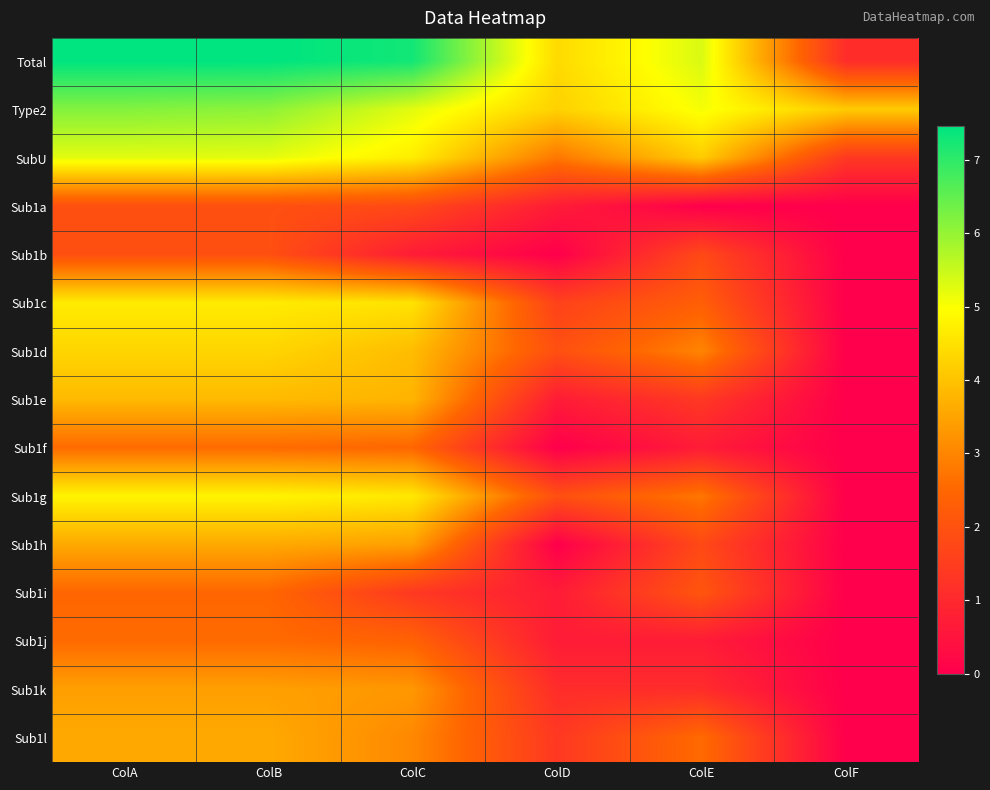

Reading left to right, what are all the values shown in this chart?

Total: ColA=7.5	ColB=7.5	ColC=7.3	ColD=4.4	ColE=5.3	ColF=1.1
Type2: ColA=6.2	ColB=6.1	ColC=5.2	ColD=4.2	ColE=5.1	ColF=4.1
SubU: ColA=5.2	ColB=5.2	ColC=4.7	ColD=2.8	ColE=4.1	ColF=1.4
Sub1a: ColA=1.9	ColB=1.9	ColC=1.8	ColD=0.7	ColE=0.0	ColF=0.0
Sub1b: ColA=1.9	ColB=1.9	ColC=0.7	ColD=0.0	ColE=1.8	ColF=0.0
Sub1c: ColA=4.7	ColB=4.7	ColC=4.5	ColD=1.6	ColE=2.3	ColF=0.0
Sub1d: ColA=4.3	ColB=4.3	ColC=3.9	ColD=1.9	ColE=3.0	ColF=0.0
Sub1e: ColA=3.9	ColB=3.9	ColC=3.8	ColD=0.7	ColE=1.4	ColF=0.0
Sub1f: ColA=2.6	ColB=2.6	ColC=2.5	ColD=0.0	ColE=0.7	ColF=0.0
Sub1g: ColA=4.8	ColB=4.8	ColC=4.6	ColD=1.9	ColE=2.8	ColF=0.0
Sub1h: ColA=3.6	ColB=3.6	ColC=3.4	ColD=0.0	ColE=1.8	ColF=0.0
Sub1i: ColA=2.5	ColB=2.5	ColC=1.4	ColD=0.7	ColE=2.1	ColF=0.0
Sub1j: ColA=2.6	ColB=2.6	ColC=2.4	ColD=0.7	ColE=0.7	ColF=0.0
Sub1k: ColA=3.4	ColB=3.4	ColC=3.3	ColD=1.1	ColE=1.1	ColF=0.0
Sub1l: ColA=3.6	ColB=3.6	ColC=3.0	ColD=1.4	ColE=2.6	ColF=0.0